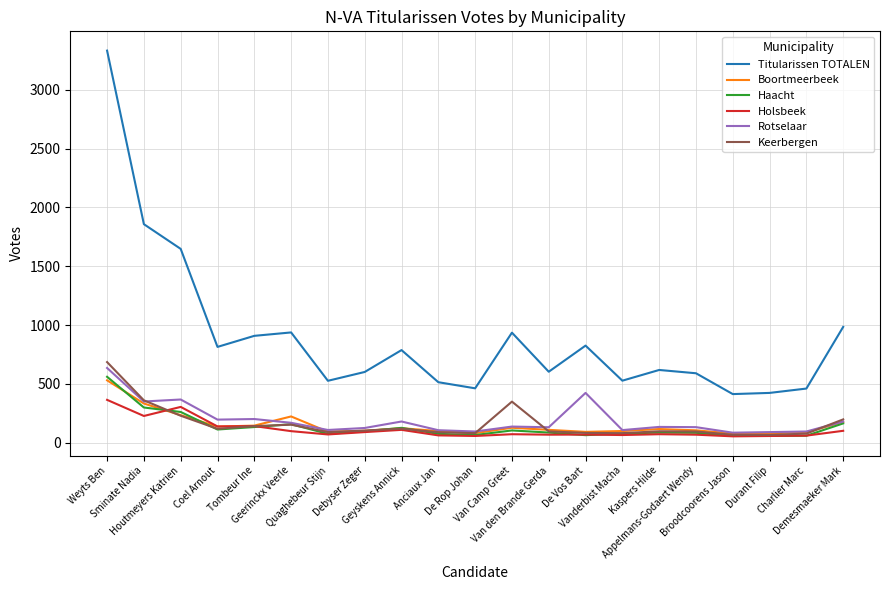

Read the Boortmeerbeek value at Van den Brande Gerda.

110